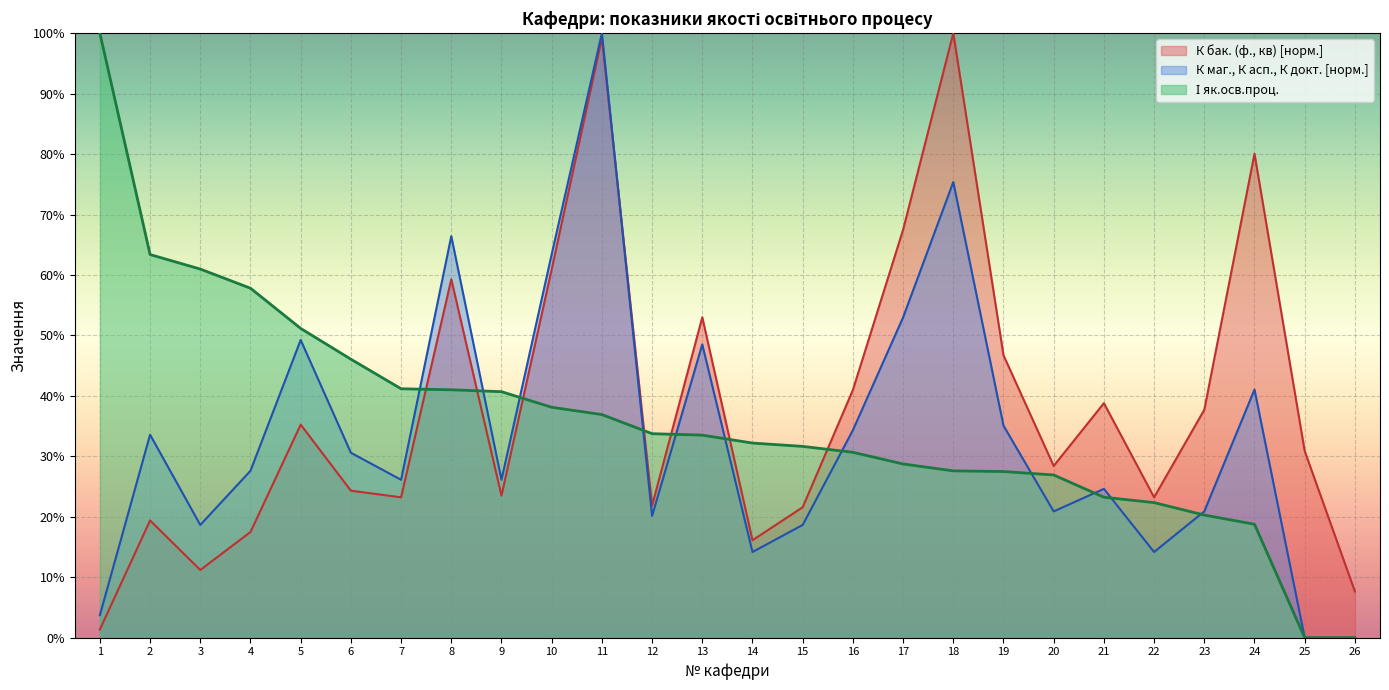

At 15, list the series in order from smallest to largest.

К маг., К асп., К докт., К бак. (ф., кв), І як.осв.проц.